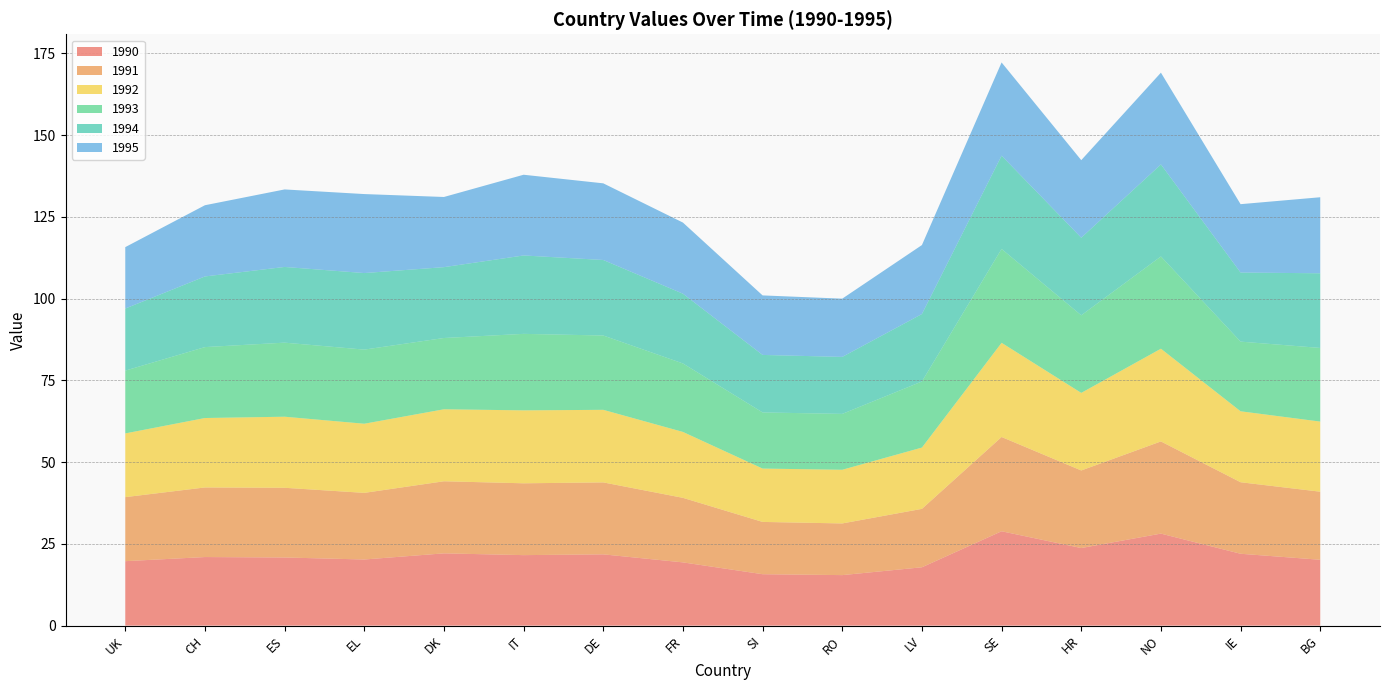

Reading left to right, transcribe all the data shown in this chart.

1990: 19.7	21.0	20.8	20.2	22.1	21.6	21.8	19.3	15.7	15.4	17.8	28.8	23.7	28.1	22.0	20.1
1991: 19.6	21.3	21.3	20.4	22.0	22.0	22.0	19.7	16.0	15.8	17.9	28.8	23.7	28.2	21.9	20.8
1992: 19.5	21.2	21.7	21.1	22.0	22.3	22.2	20.2	16.3	16.4	18.7	28.8	23.7	28.3	21.7	21.4
1993: 19.2	21.7	22.6	22.7	21.8	23.4	22.7	20.9	17.2	17.1	20.2	28.7	23.7	28.2	21.3	22.5
1994: 19.0	21.6	23.1	23.4	21.7	24.0	23.1	21.3	17.6	17.4	20.6	28.5	23.7	28.1	21.1	22.8
1995: 18.8	21.8	23.7	24.2	21.5	24.7	23.4	21.7	18.2	17.8	21.1	28.5	23.7	28.1	20.9	23.2